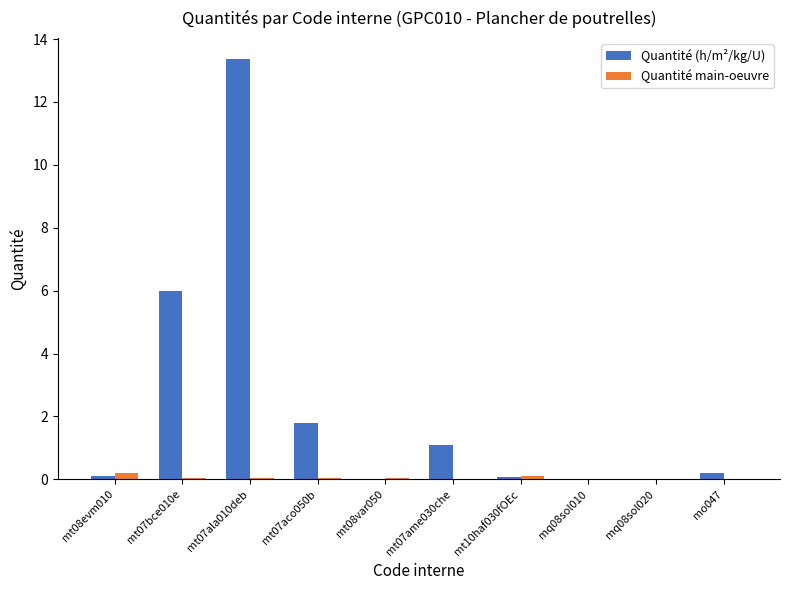

What is the maximum value shown in the chart?

13.4